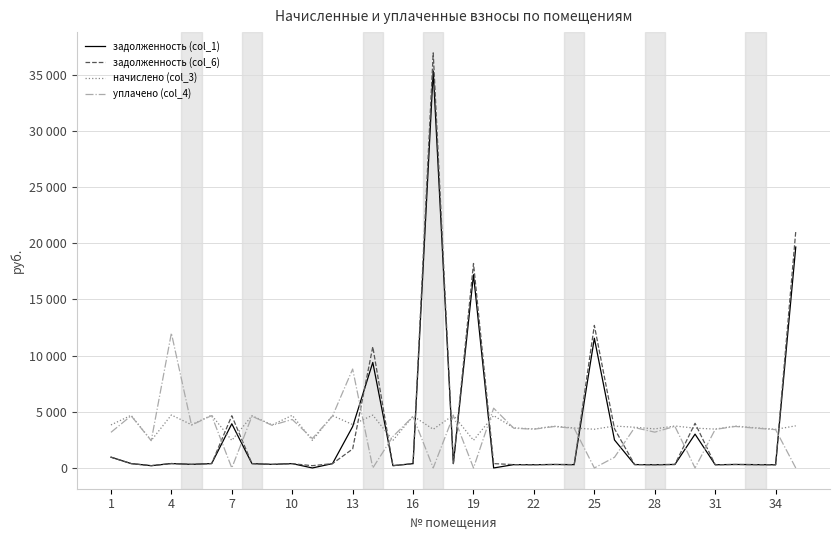

Does the chart have visible grid lines?

Yes